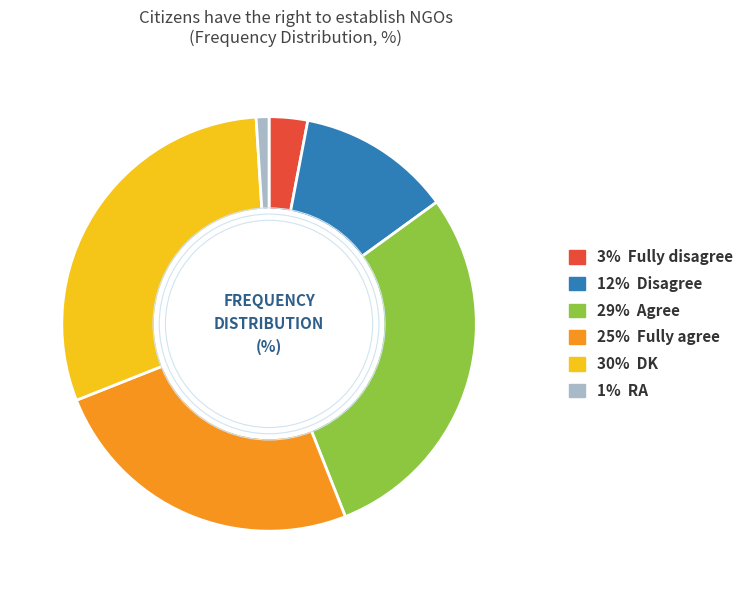

Is there any slice that represents more than half of the pie?

No